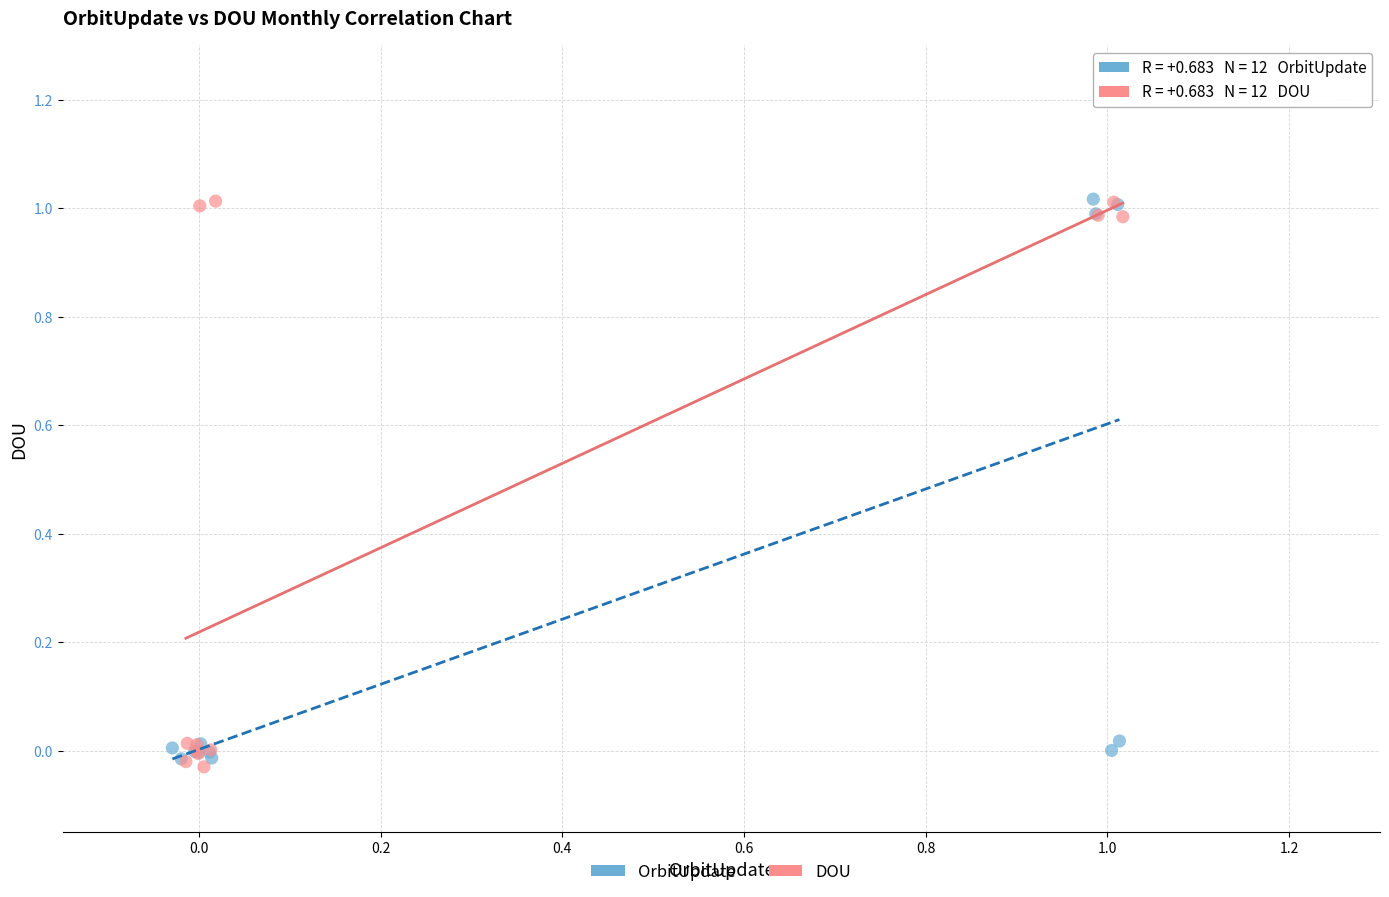

Which series contains the lowest Y value?

DOU